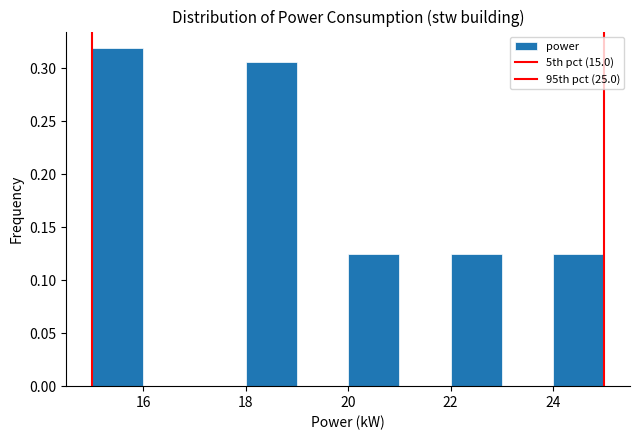

Reading left to right, transcribe this chart: for each bar, give the range it covers on the x-axis and its height. The values are not printed on the chart, so give them approximately, as read against the axis.

15 to 16: 0.320
16 to 17: 0
17 to 18: 0
18 to 19: 0.305
19 to 20: 0
20 to 21: 0.125
21 to 22: 0
22 to 23: 0.125
23 to 24: 0
24 to 25: 0.125